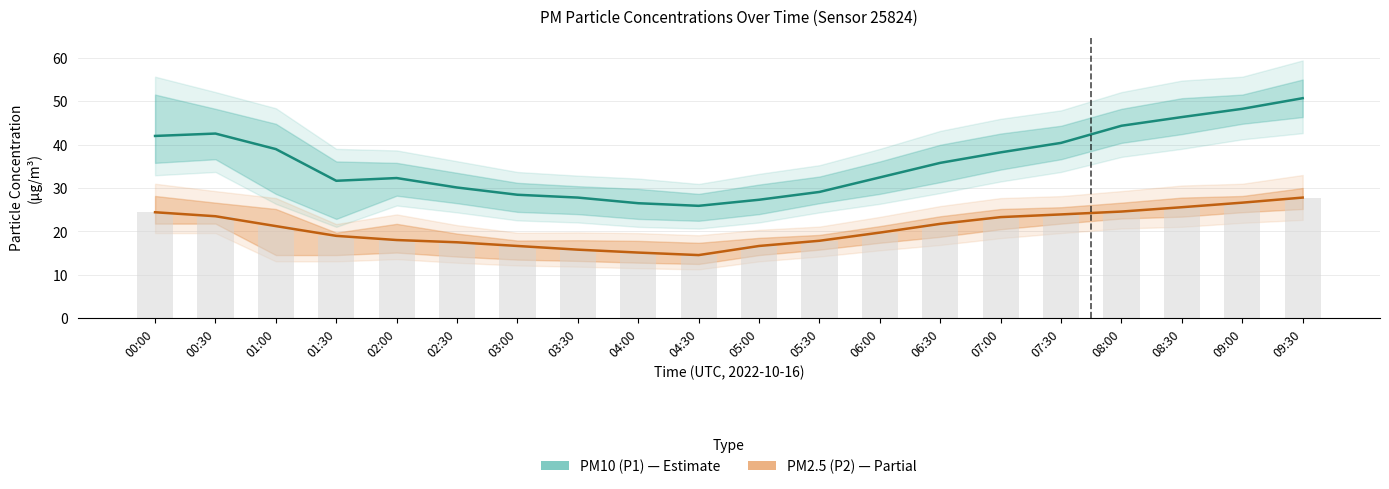

How many categories are shown in the chart?

20